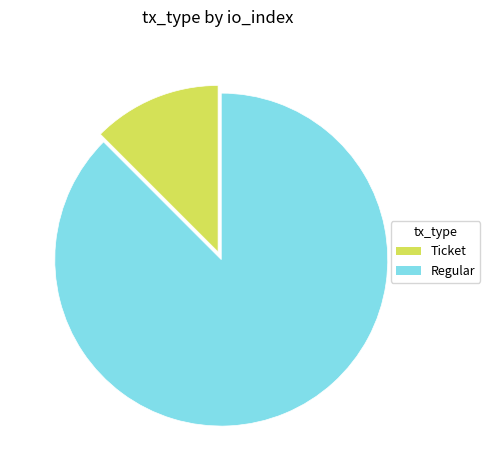

Is there any slice that represents more than half of the pie?

Yes